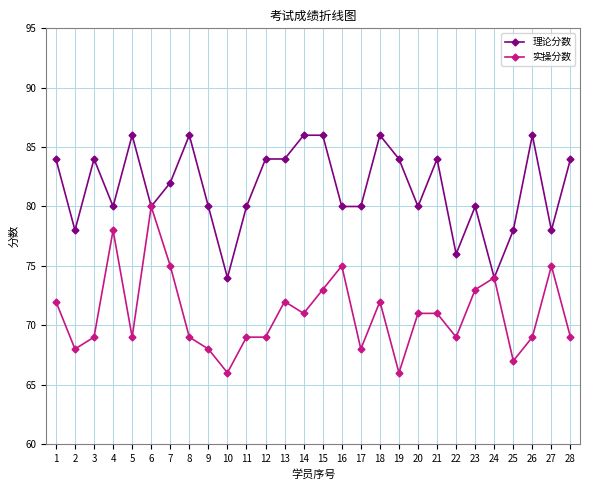

What is the greatest value displayed?

86